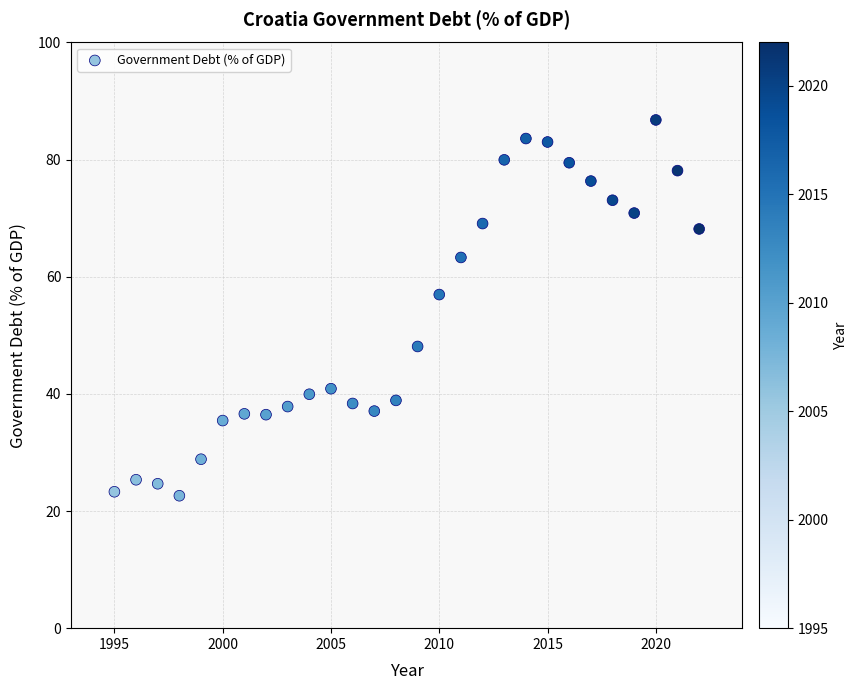

What Y value in the scatter plot is closest to 54?

57.0